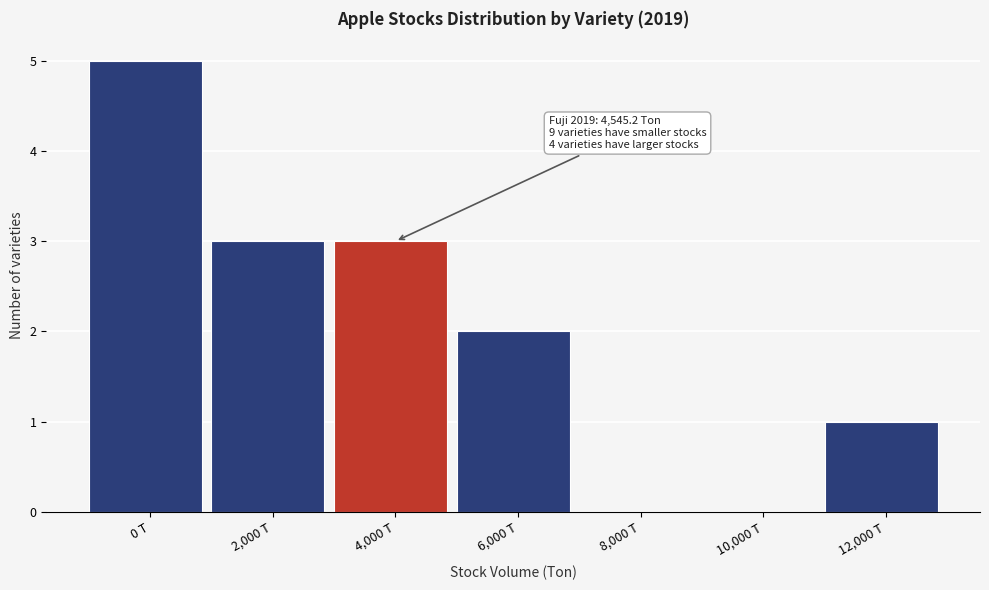

Reading left to right, list all the values displayed in this chart.

0 T=5	2,000 T=3	4,000 T=3	6,000 T=2	8,000 T=0	10,000 T=0	12,000 T=1